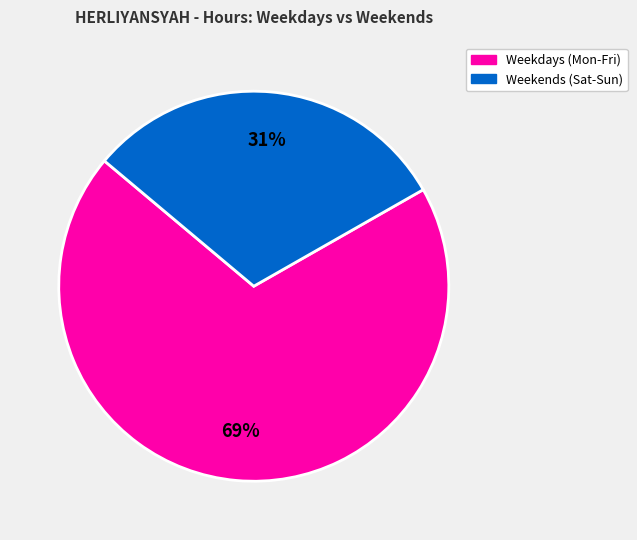

To the nearest percent, what is the combined percentage of Weekends (Sat-Sun) and Weekdays (Mon-Fri)?

100%